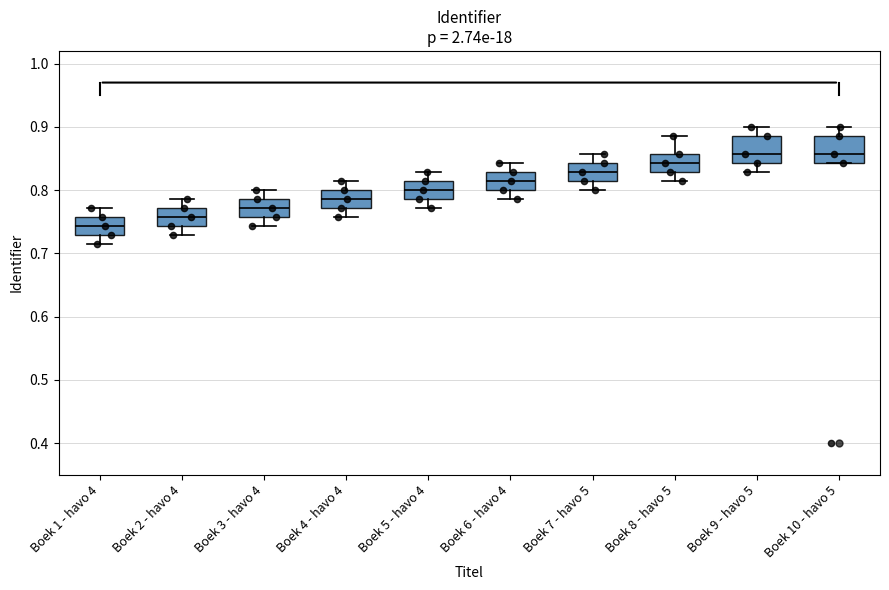

Reading left to right, read every box against the y-axis: the position of its median line, the range the box covers, and the ends of its whiskers. The values are not printed on the chart, so give them approximately, as read against the axis.

Boek 1 - havo 4: median 0.74, box 0.73 to 0.76, whiskers 0.71 to 0.77
Boek 2 - havo 4: median 0.76, box 0.74 to 0.77, whiskers 0.73 to 0.79
Boek 3 - havo 4: median 0.77, box 0.76 to 0.79, whiskers 0.74 to 0.80
Boek 4 - havo 4: median 0.79, box 0.77 to 0.80, whiskers 0.76 to 0.81
Boek 5 - havo 4: median 0.80, box 0.79 to 0.81, whiskers 0.77 to 0.83
Boek 6 - havo 4: median 0.81, box 0.80 to 0.83, whiskers 0.79 to 0.84
Boek 7 - havo 5: median 0.83, box 0.81 to 0.84, whiskers 0.80 to 0.86
Boek 8 - havo 5: median 0.84, box 0.83 to 0.86, whiskers 0.81 to 0.89
Boek 9 - havo 5: median 0.86, box 0.84 to 0.89, whiskers 0.83 to 0.90
Boek 10 - havo 5: median 0.86, box 0.84 to 0.89, whiskers 0.84 to 0.90